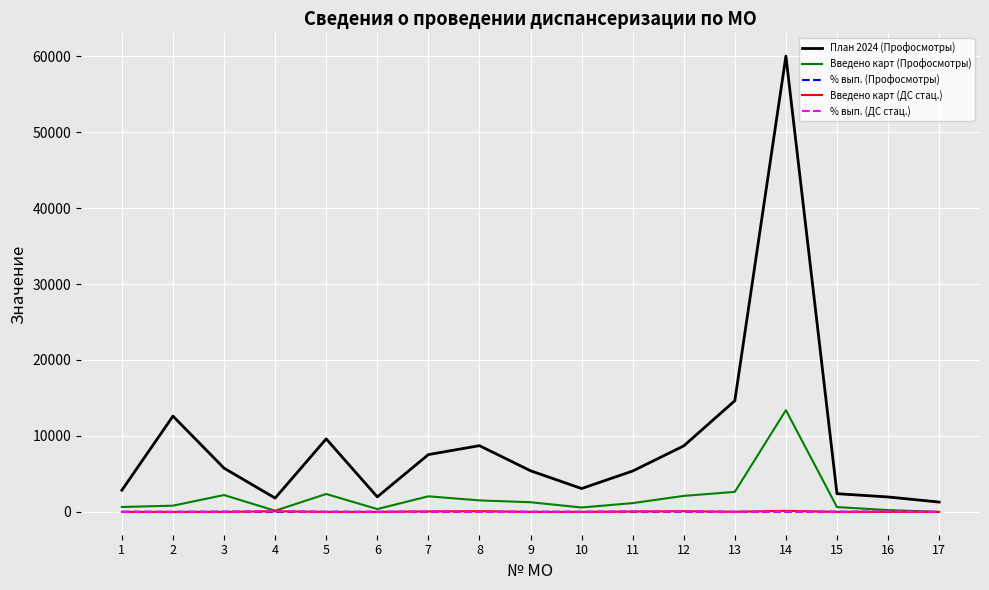

At which label does Введено карт (Профосмотры) reach its peak?

14